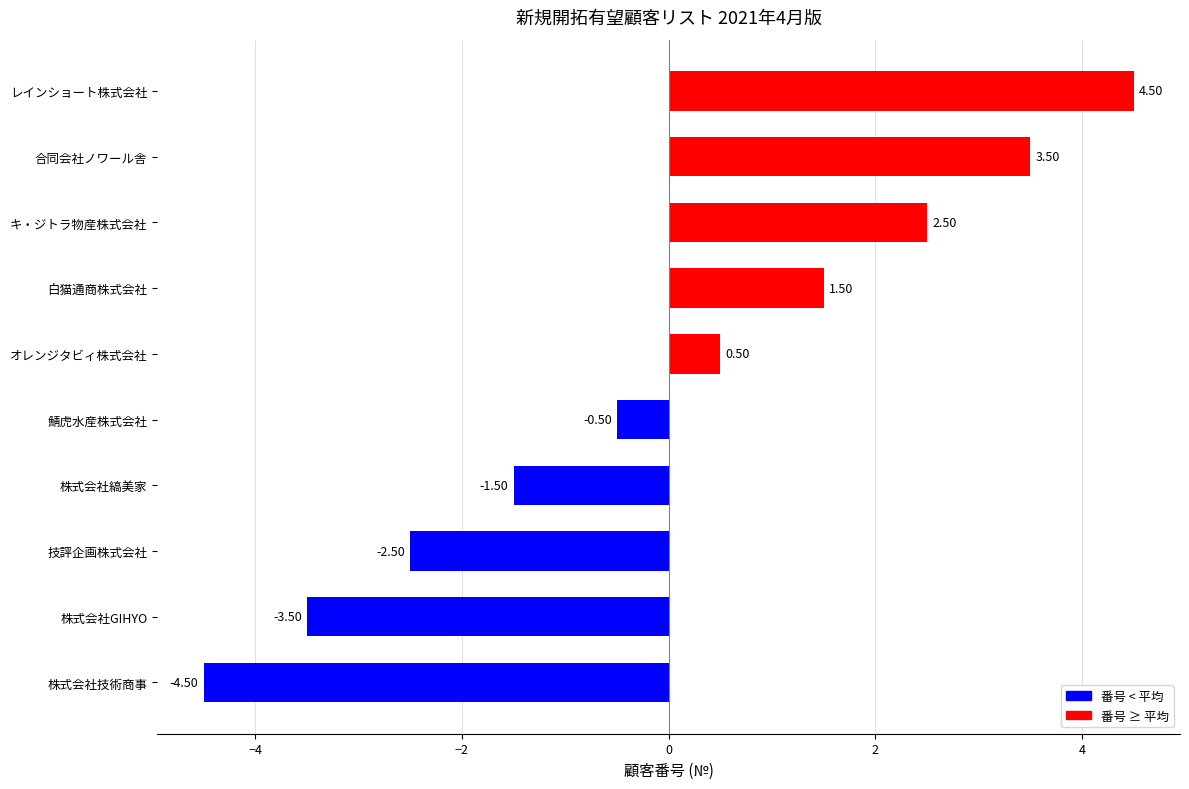

Which category has the lowest value across all series?

株式会社技術商事